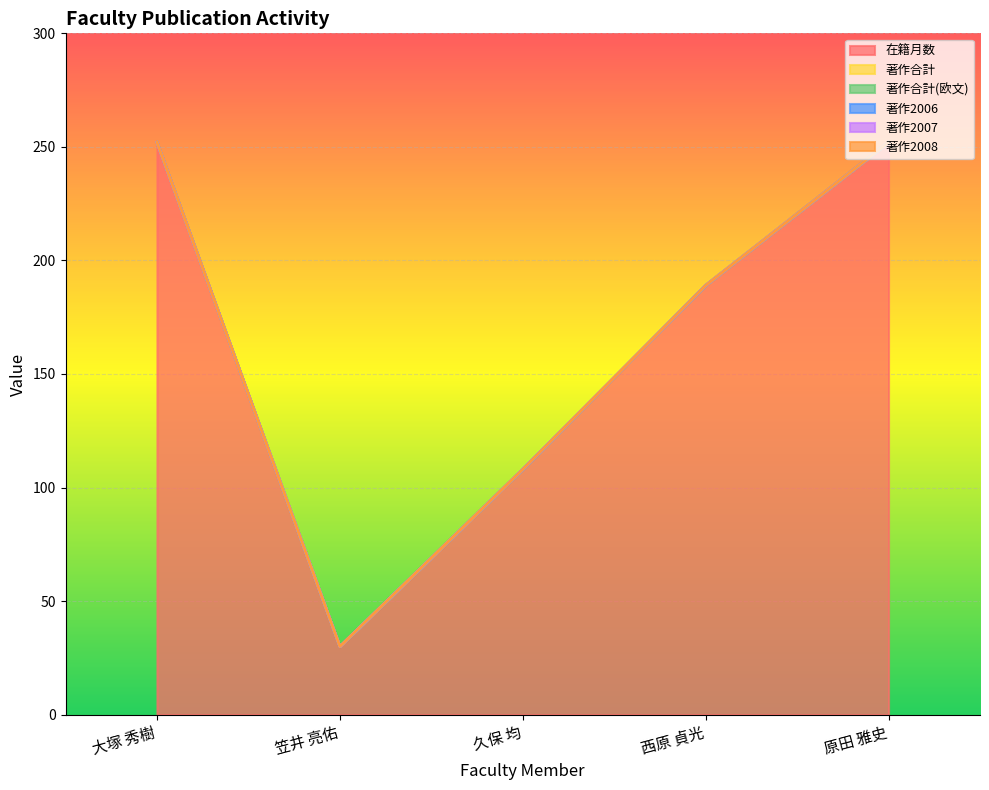

Does the chart display data point markers on the line(s)?

No